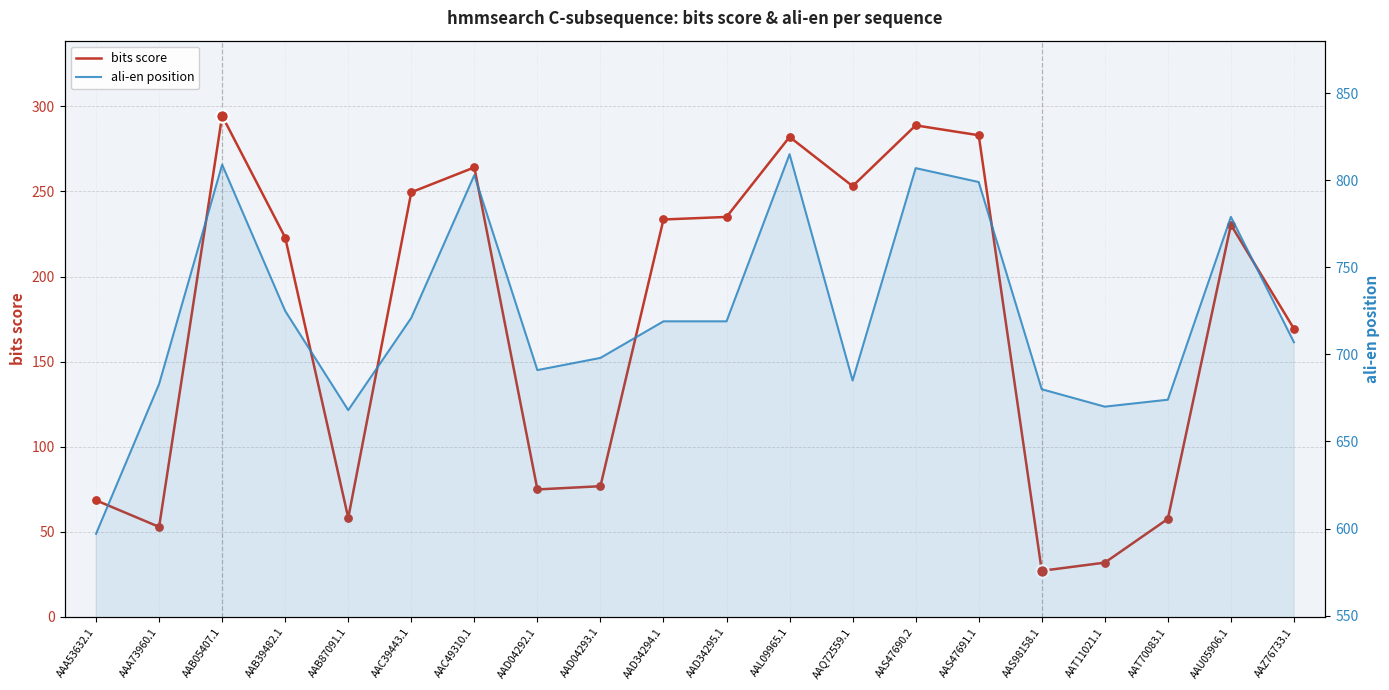

What is the total value across all series at AAS98158.1?

707.1